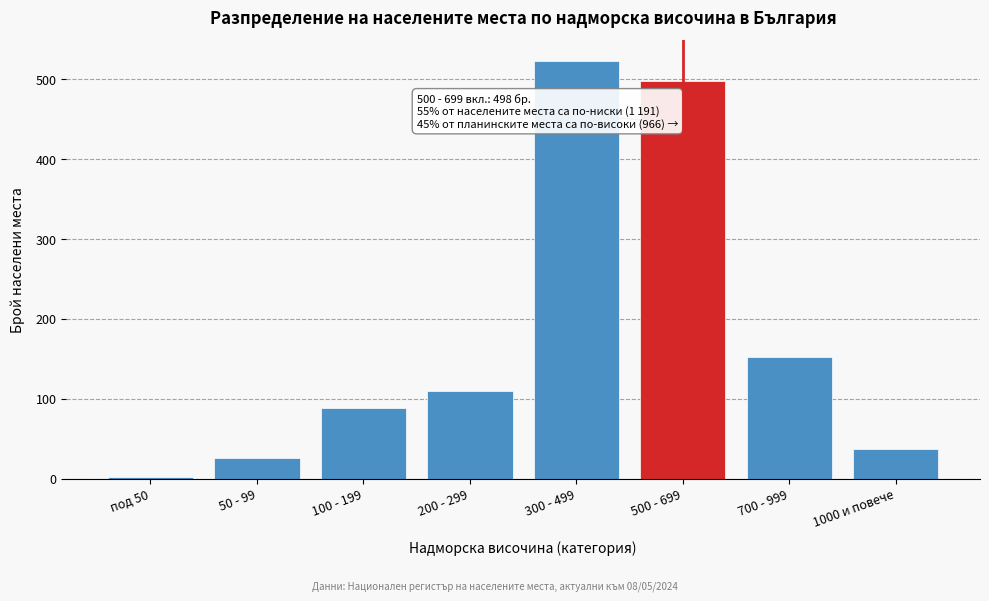

Reading left to right, transcribe all the data shown in this chart.

под 50=2	50 - 99=26	100 - 199=89	200 - 299=110	300 - 499=523	500 - 699=498	700 - 999=152	1000 и повече=37